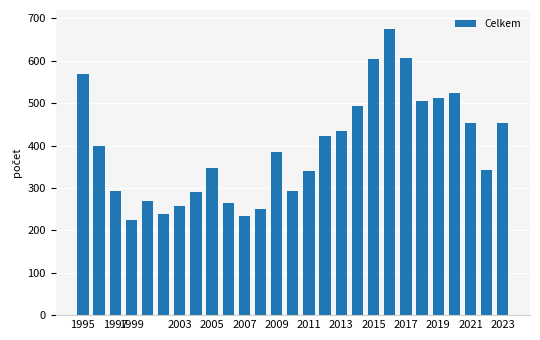

What is the minimum value shown in the chart?

224.3